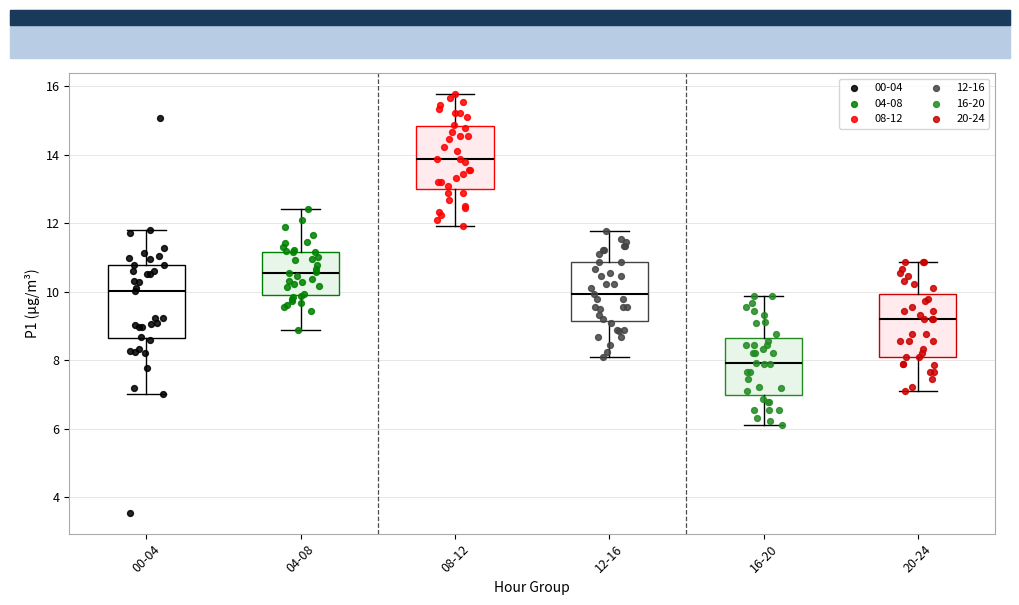

Which box is the tallest, from its lower edge to its upper edge?

00-04